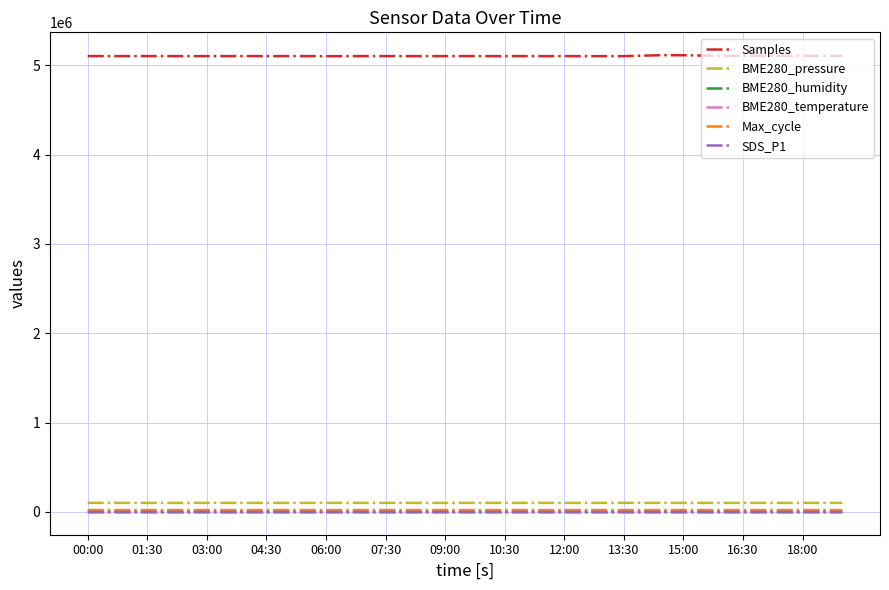

What is the maximum value shown in the chart?

5113109.0